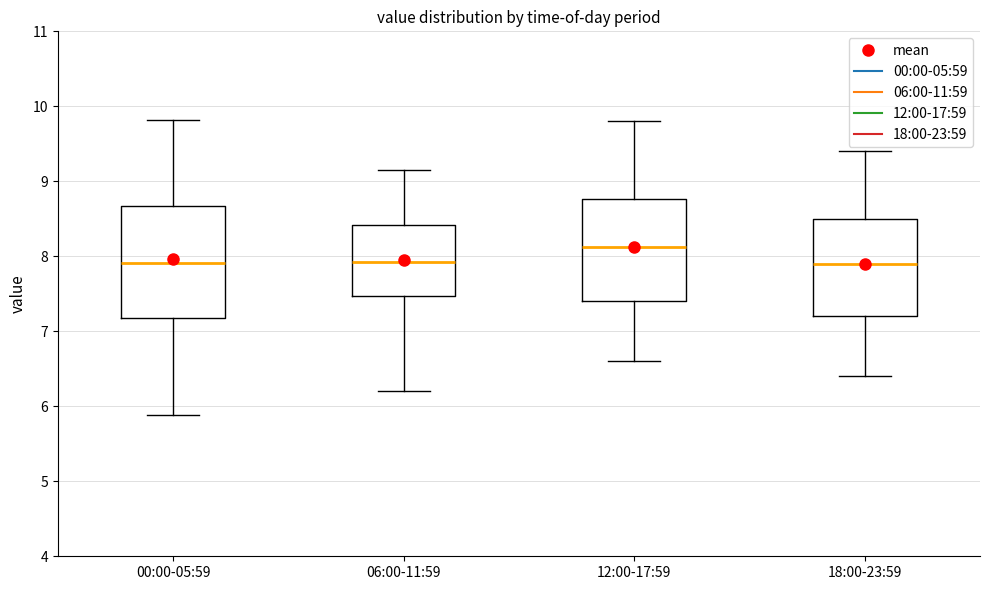

Where is the lower edge of the box for 12:00-17:59 on the y-axis? The values are not printed on the chart, so give them approximately, as read against the axis.

7.4